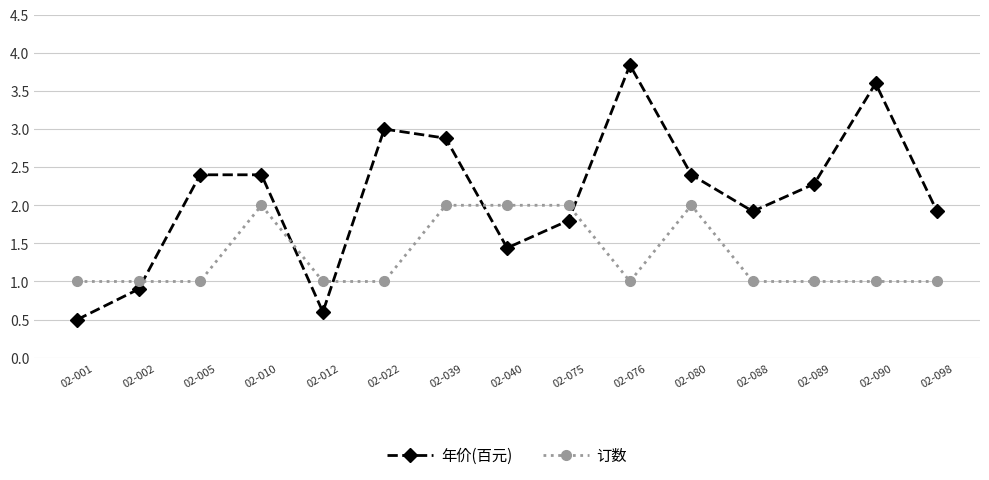

Which series changed the most between 02-005 and 02-022?

年价(百元)